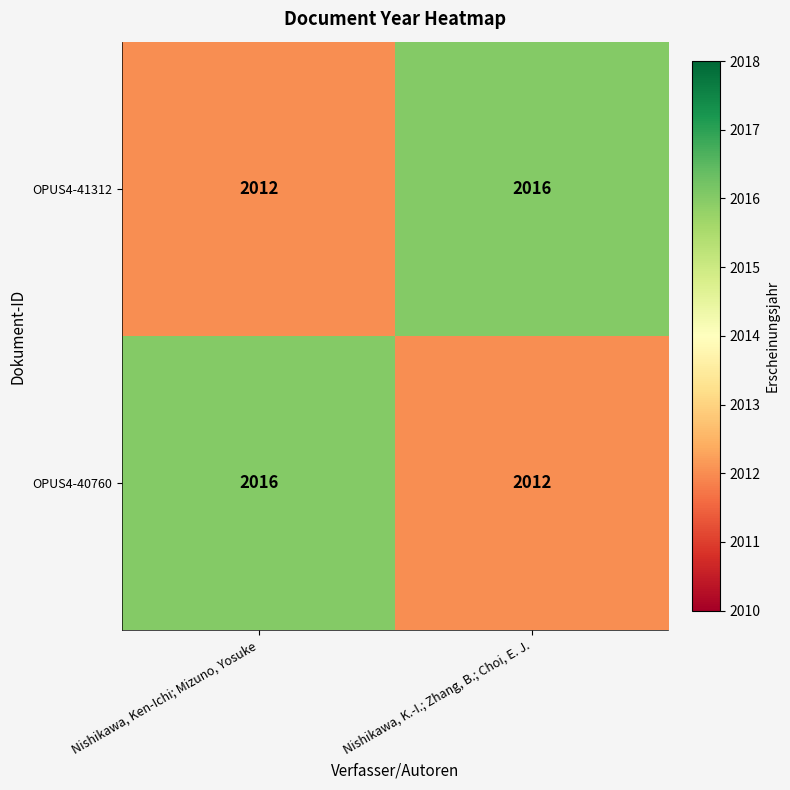

What is the difference between the maximum and minimum values in the OPUS4-41312 series?

4